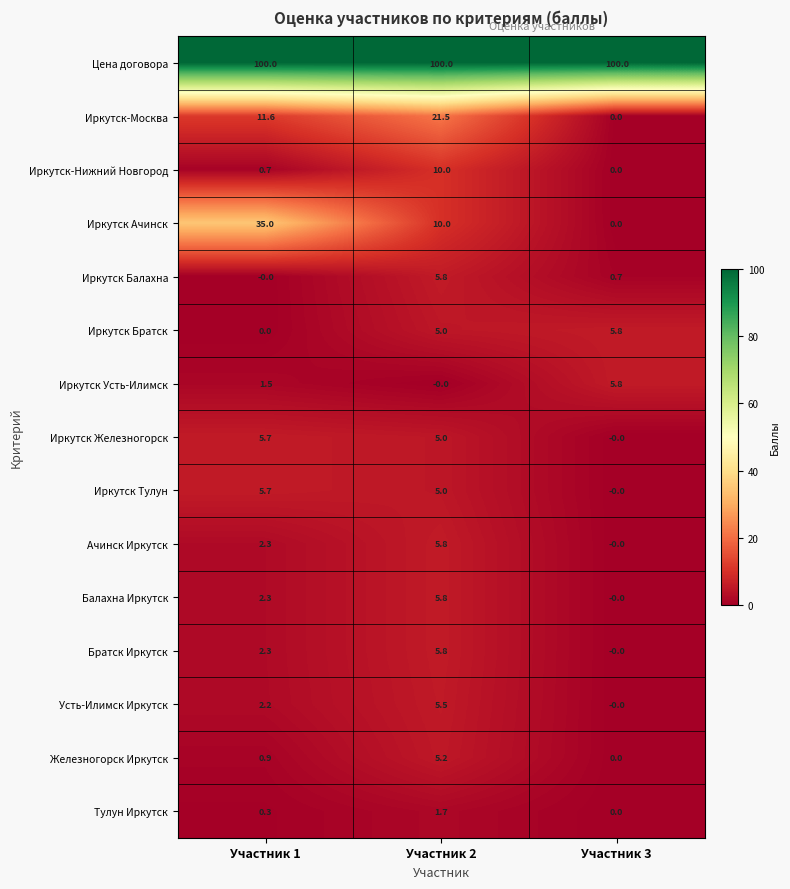

What is the difference between the maximum and minimum values in the Балахна Иркутск series?

5.8